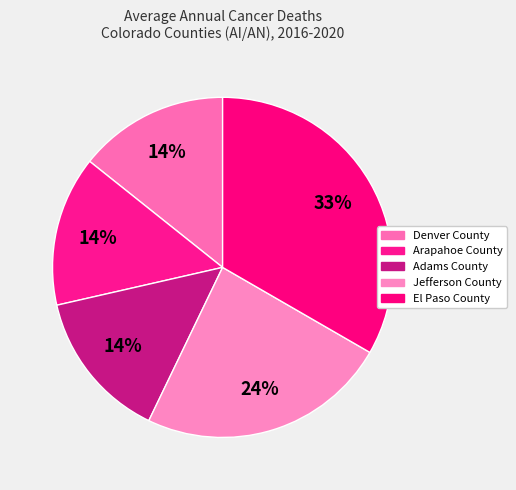

To the nearest percent, what is the difference between the El Paso County and Denver County slice percentages?

19%